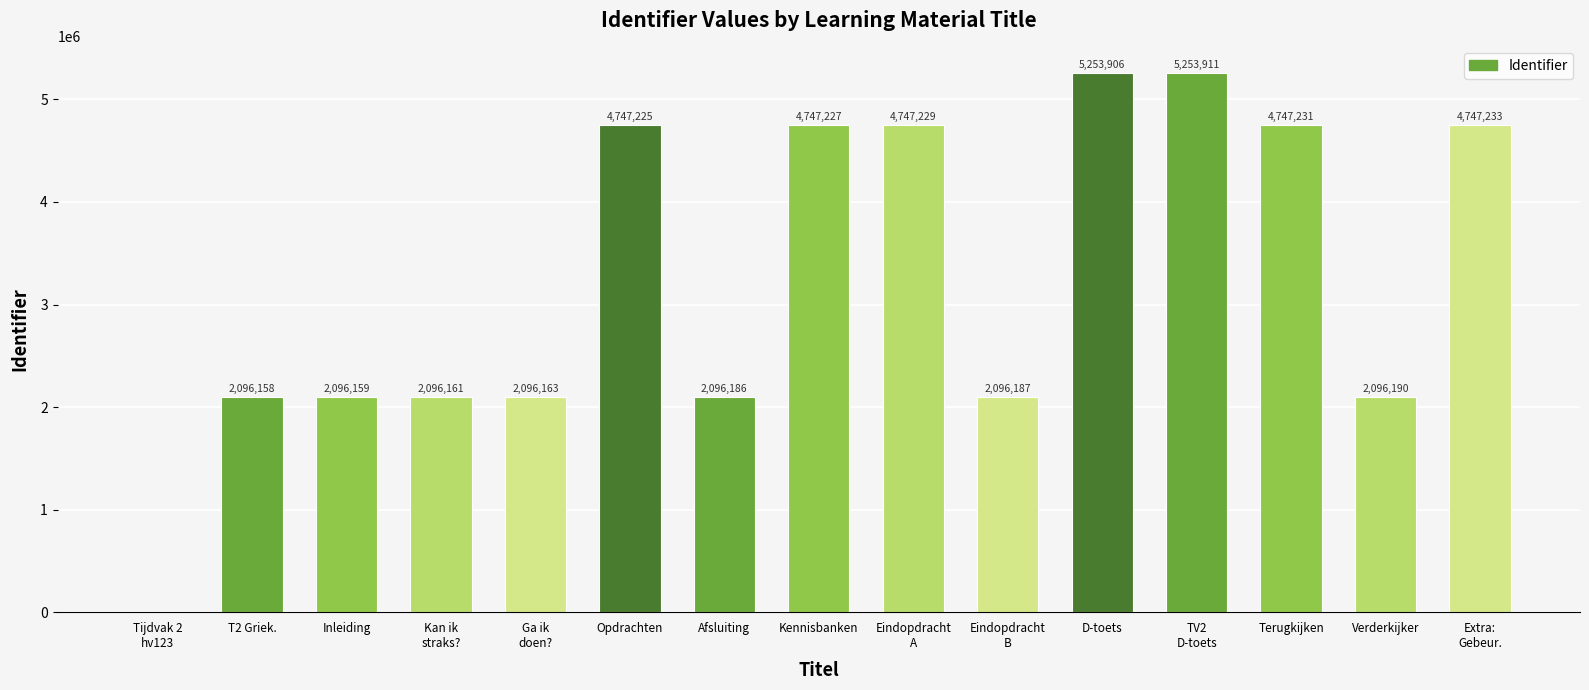

Reading left to right, transcribe all the data shown in this chart.

Tijdvak 2
hv123=0	T2 Griek.=2096158	Inleiding=2096159	Kan ik
straks?=2096161	Ga ik
doen?=2096163	Opdrachten=4747225	Afsluiting=2096186	Kennisbanken=4747227	Eindopdracht
A=4747229	Eindopdracht
B=2096187	D-toets=5253906	TV2
D-toets=5253911	Terugkijken=4747231	Verderkijker=2096190	Extra:
Gebeur.=4747233